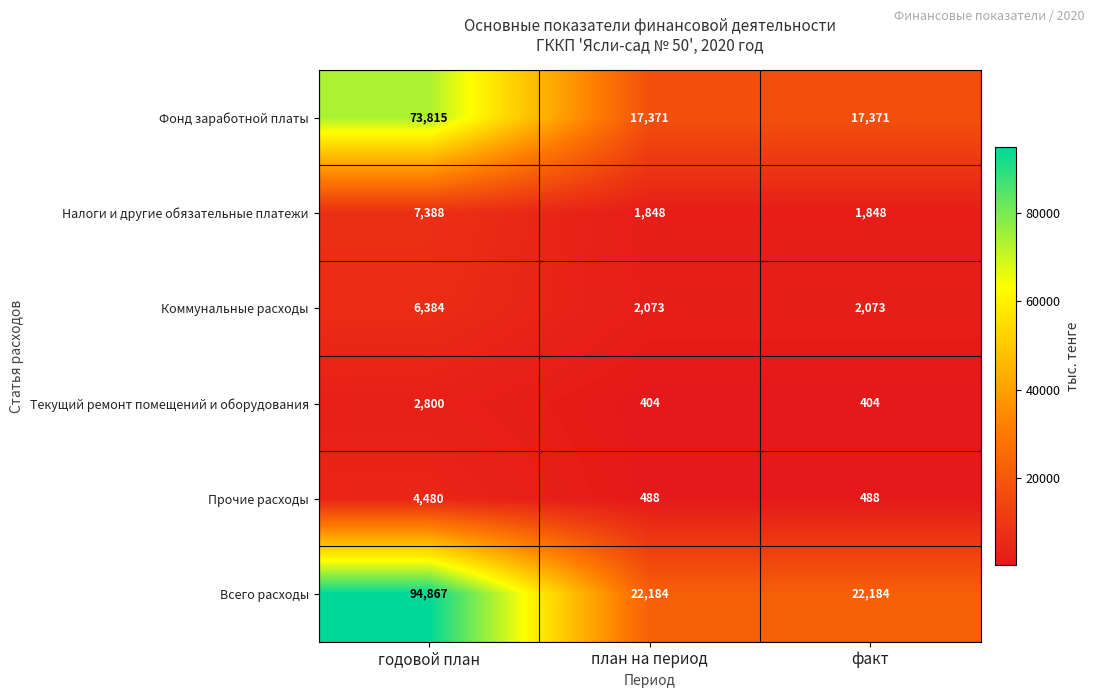

Rank the series by their maximum value, from highest to lowest.

Всего расходы, Фонд заработной платы, Налоги и другие обязательные платежи, Коммунальные расходы, Прочие расходы, Текущий ремонт помещений и оборудования